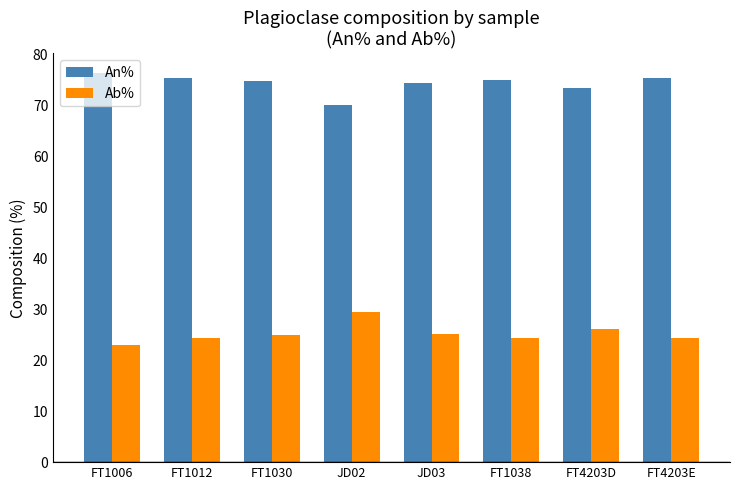

True or false: Ab% has a value of 23.0 at FT1006.

True